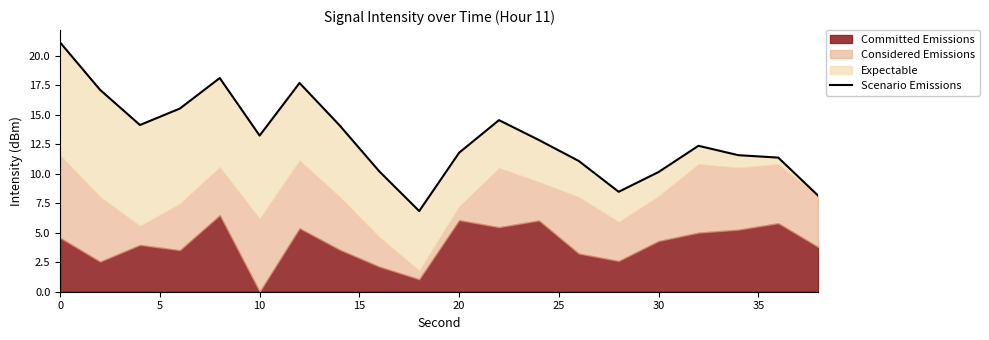

Does the chart have visible grid lines?

No